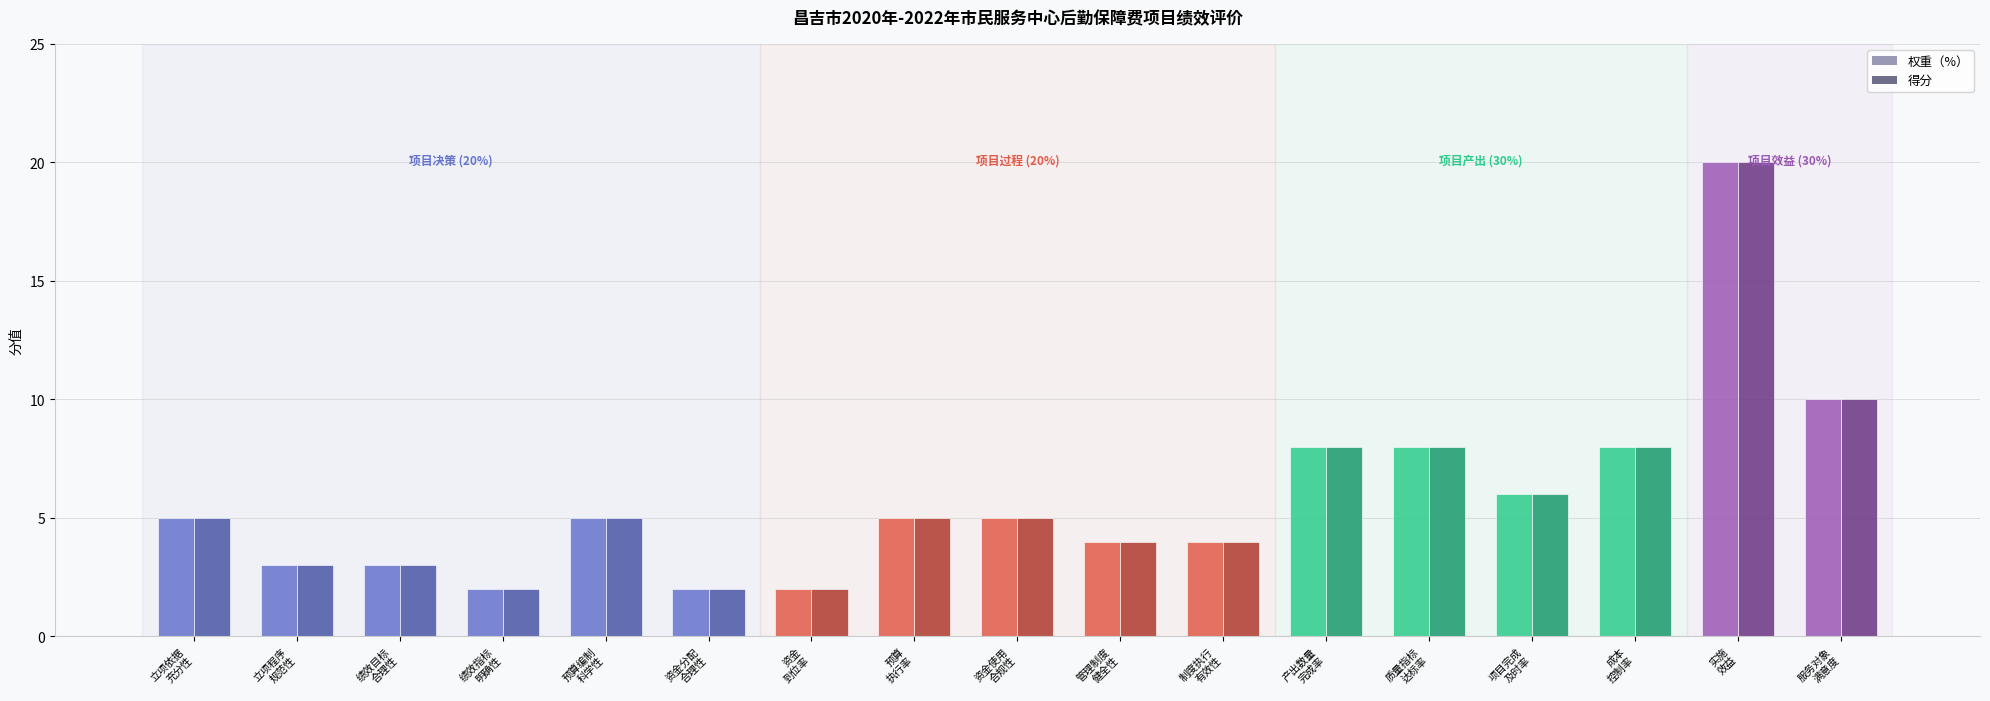

At how many categories does at least one series exceed 14?

1